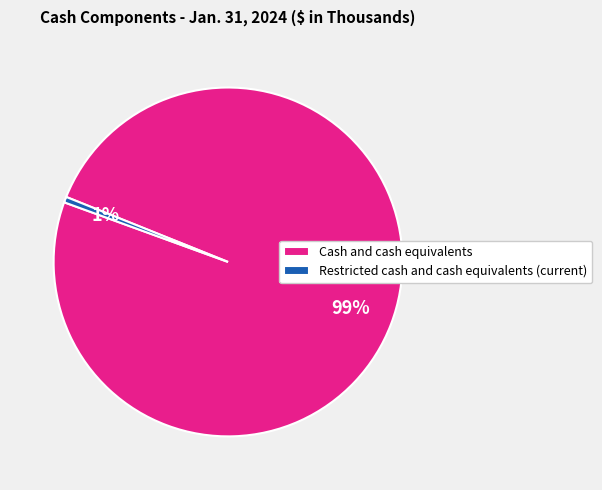

The Cash and cash equivalents slice represents 99% of the pie. True or false?

True